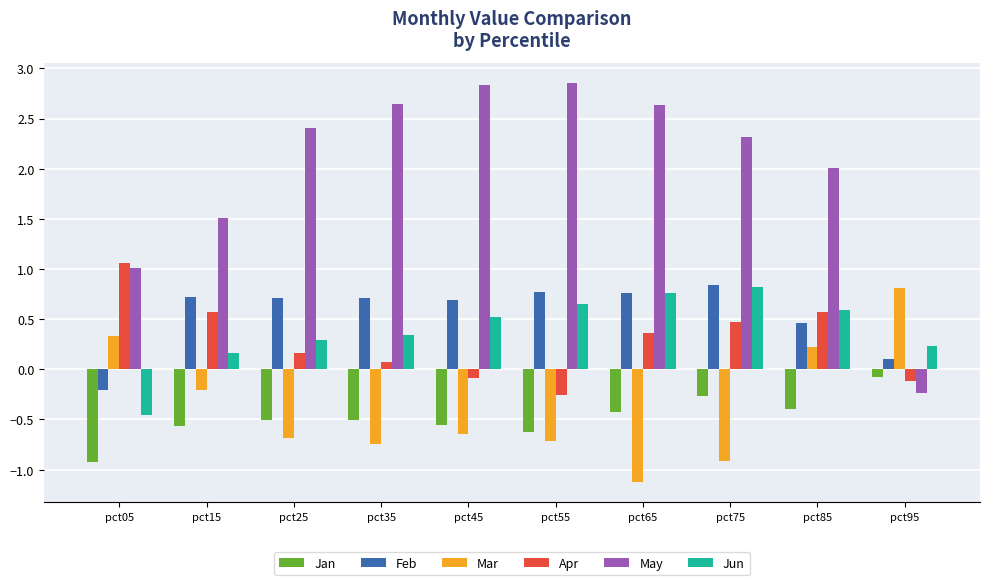

Which category has the lowest value across all series?

pct65